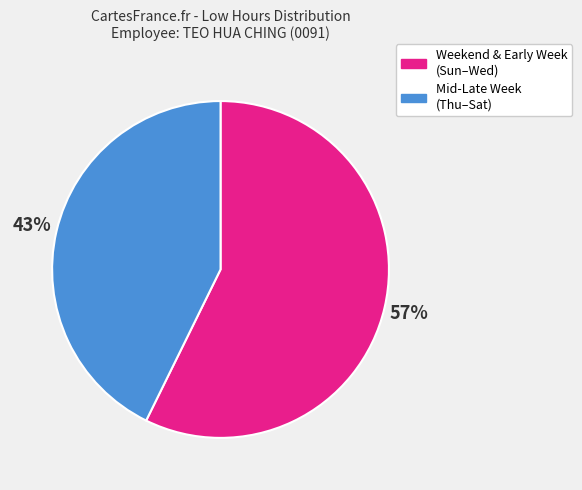

Rank the categories by value from lowest to highest.

Mid-Late Week (Thu–Sat), Weekend & Early Week (Sun–Wed)